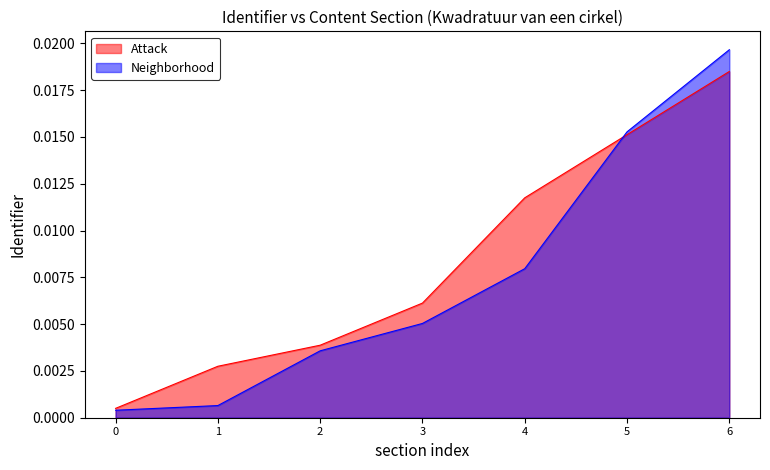

Rank the series by their maximum value, from lowest to highest.

Attack, Neighborhood